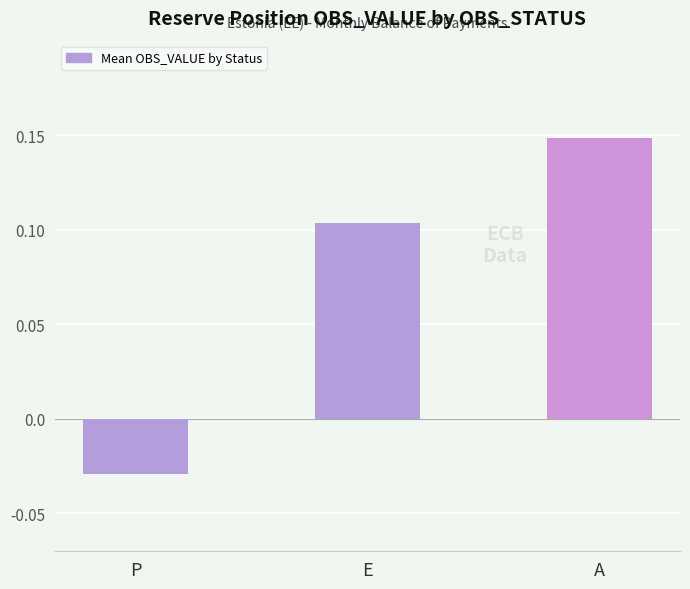

Between E and A, which is larger?

A